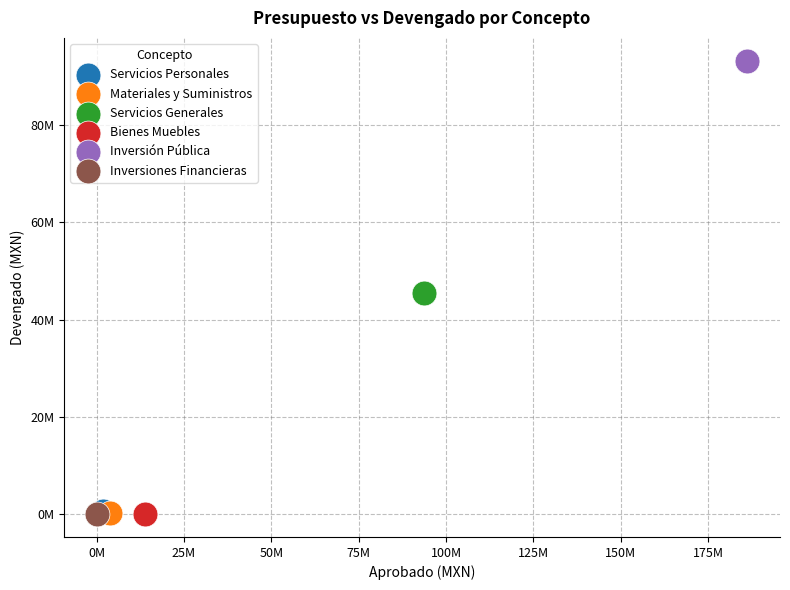

Which series contains the highest Y value?

Inversión Pública